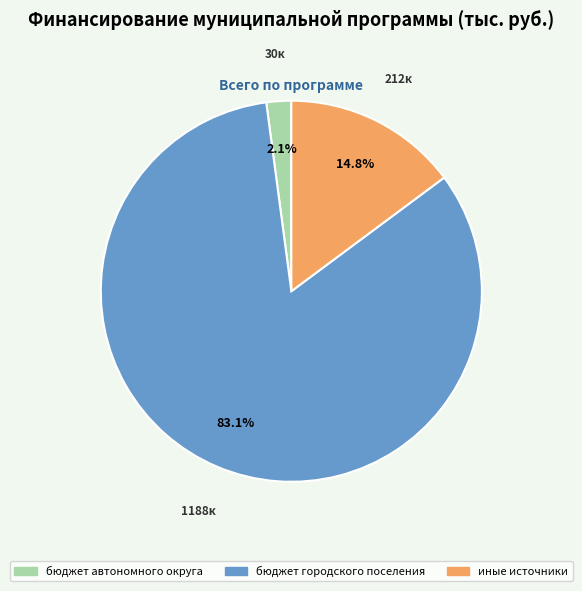

Combined, do бюджет автономного округа and бюджет городского поселения account for over 50%?

Yes